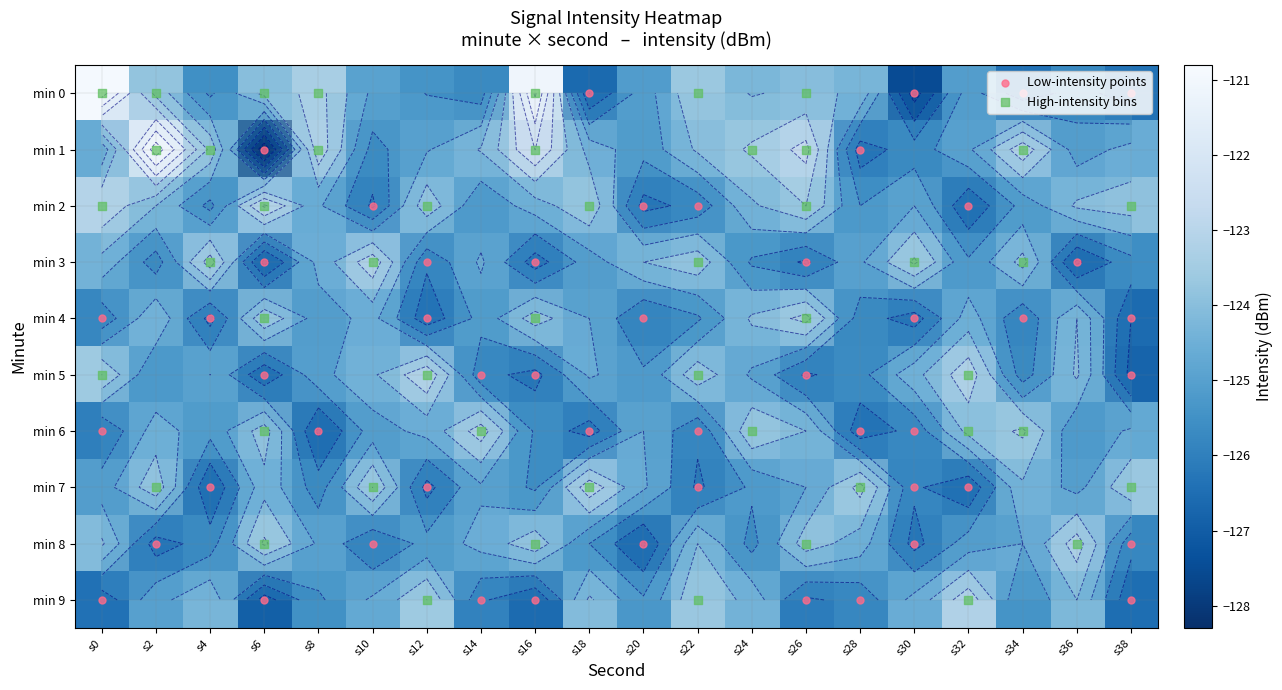

What is the spread (max minus min) of values at s18?

3.4